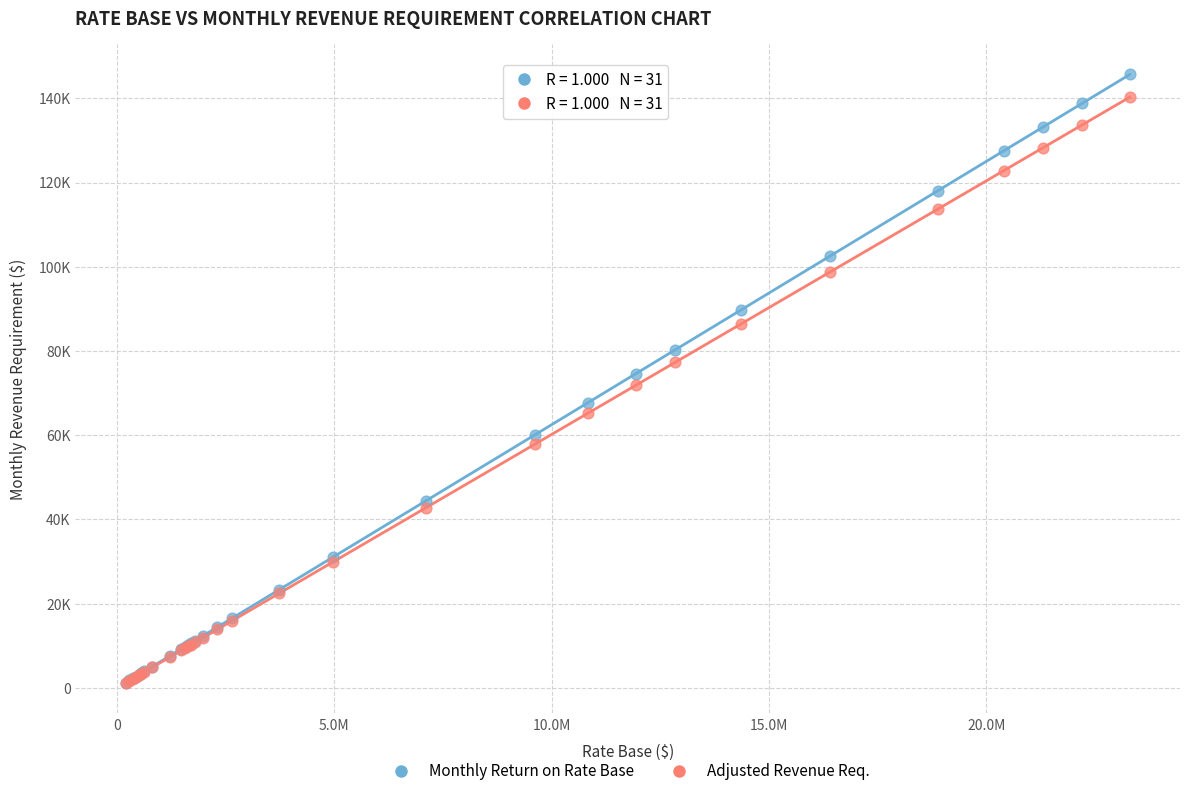

Which series reaches the maximum Y coordinate?

Monthly Return on Rate Base